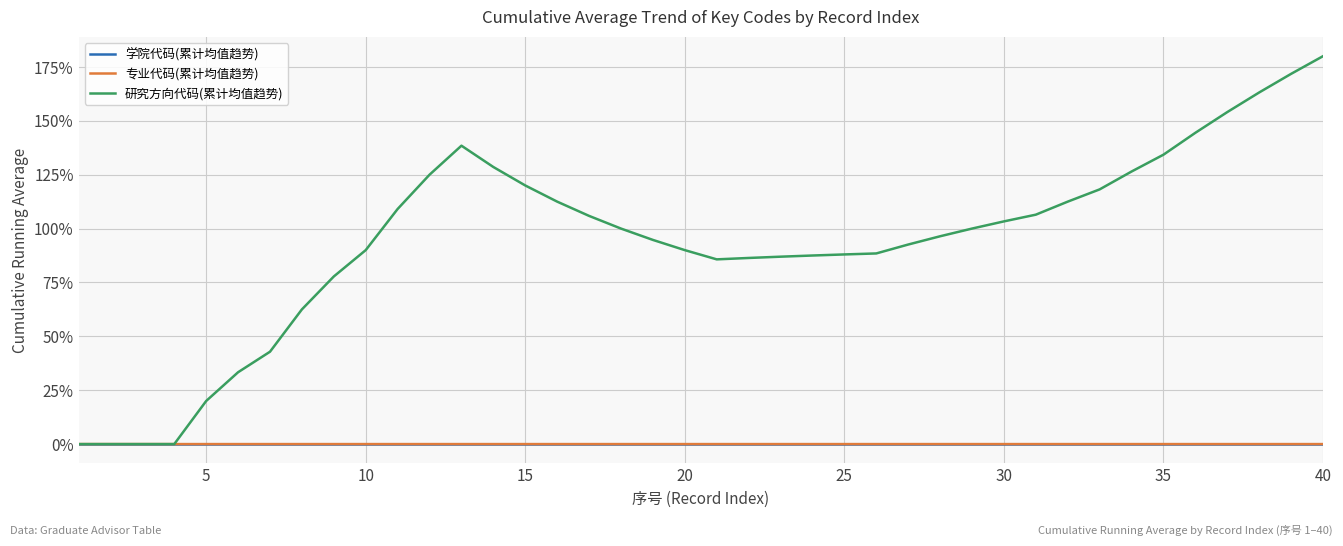

What is the maximum value for 研究方向代码(累计均值趋势)?

180.0